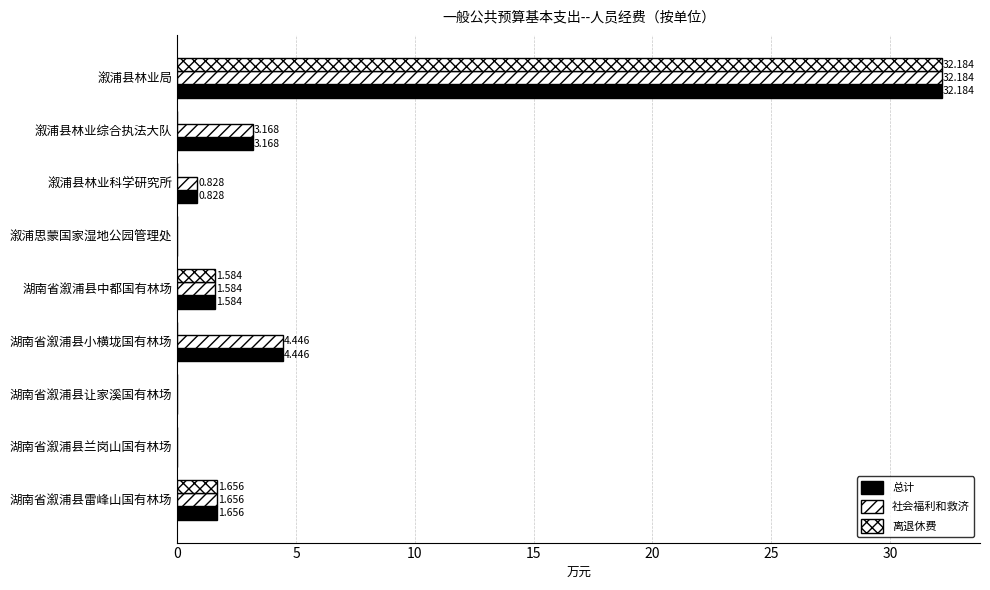

How many distinct data groups are displayed?

3